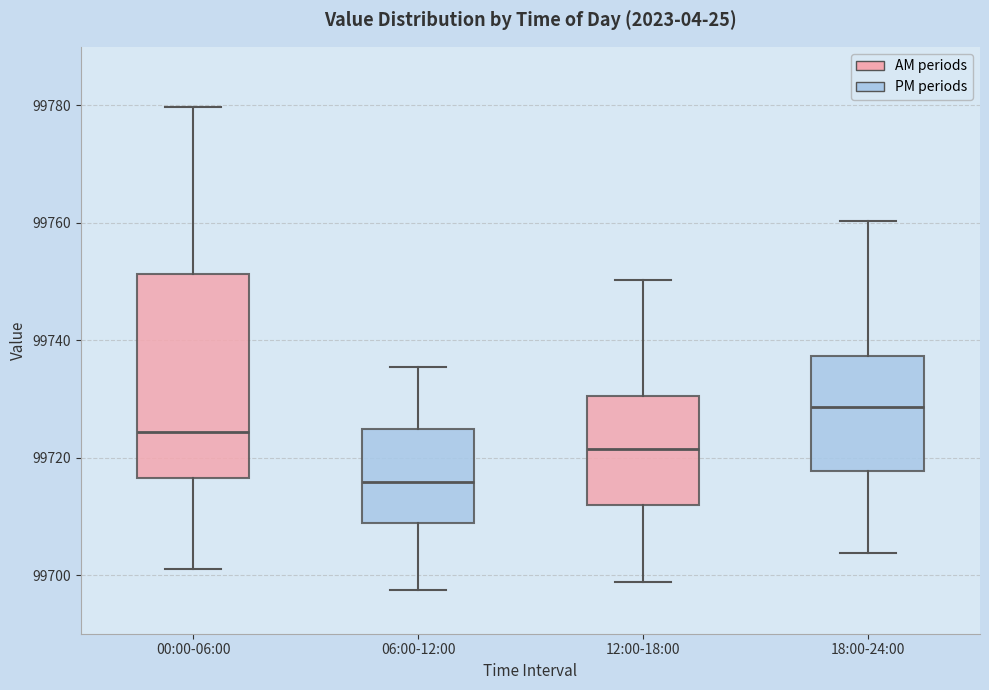

Where does the median line of the box for 06:00-12:00 sit on the y-axis? The values are not printed on the chart, so give them approximately, as read against the axis.

99716